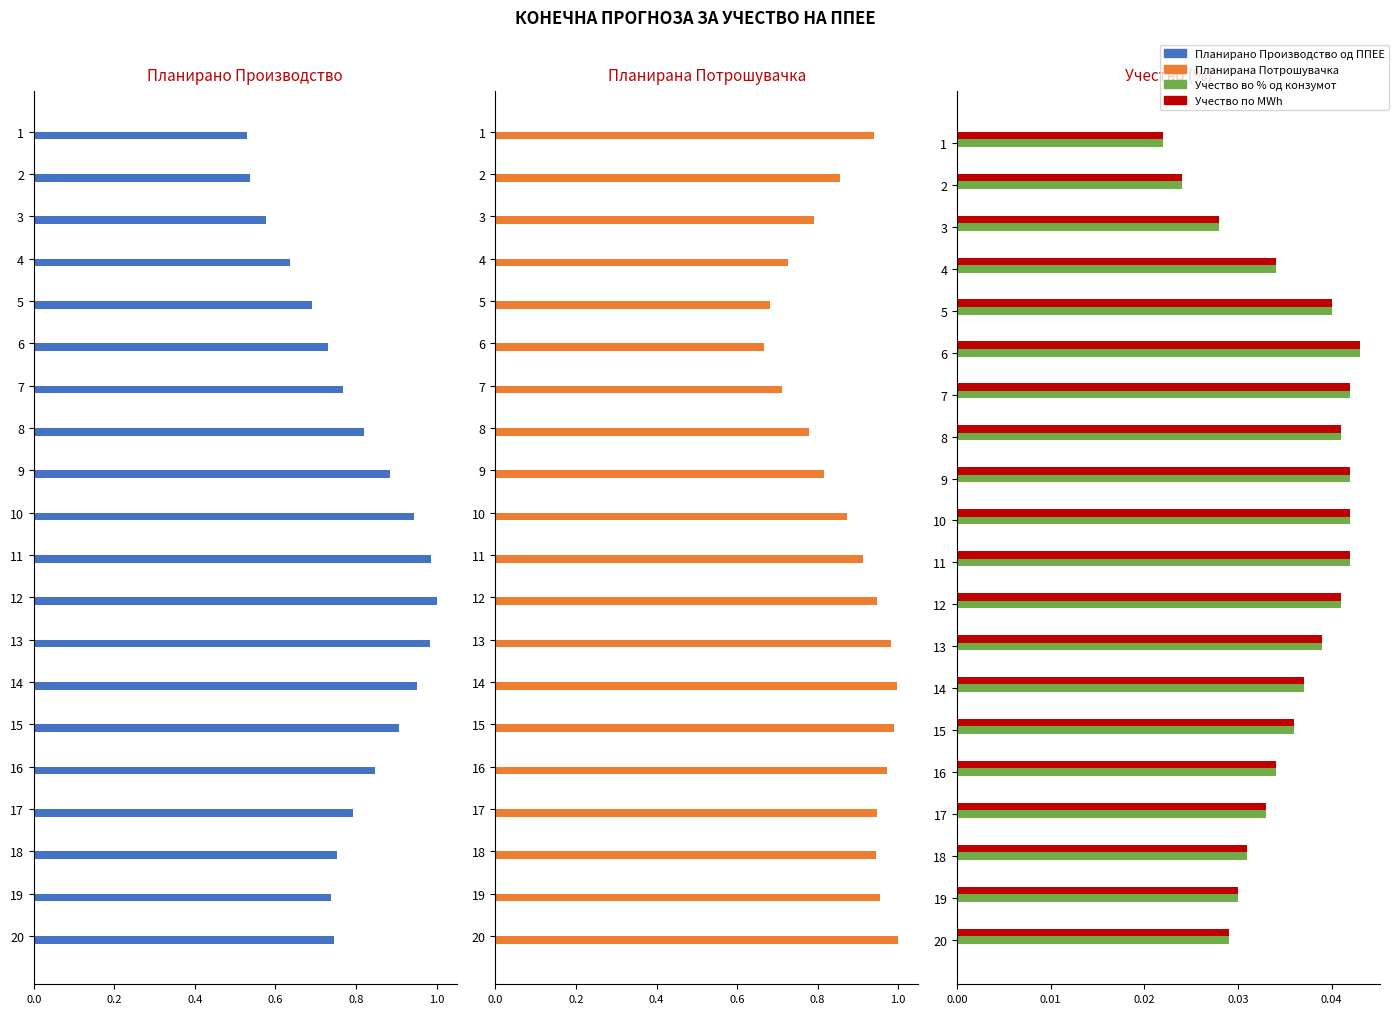

Between 1 and 8, which series saw the biggest shift?

Планирано Производство